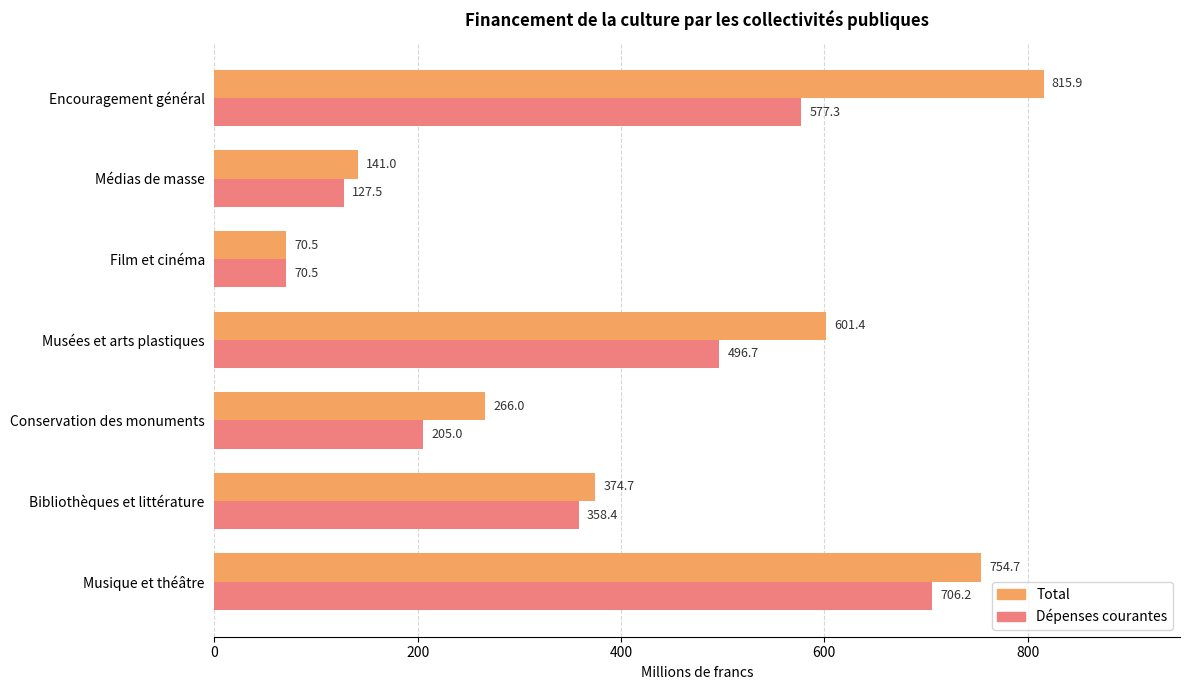

At which category is the sum across all series the highest?

Musique et théâtre